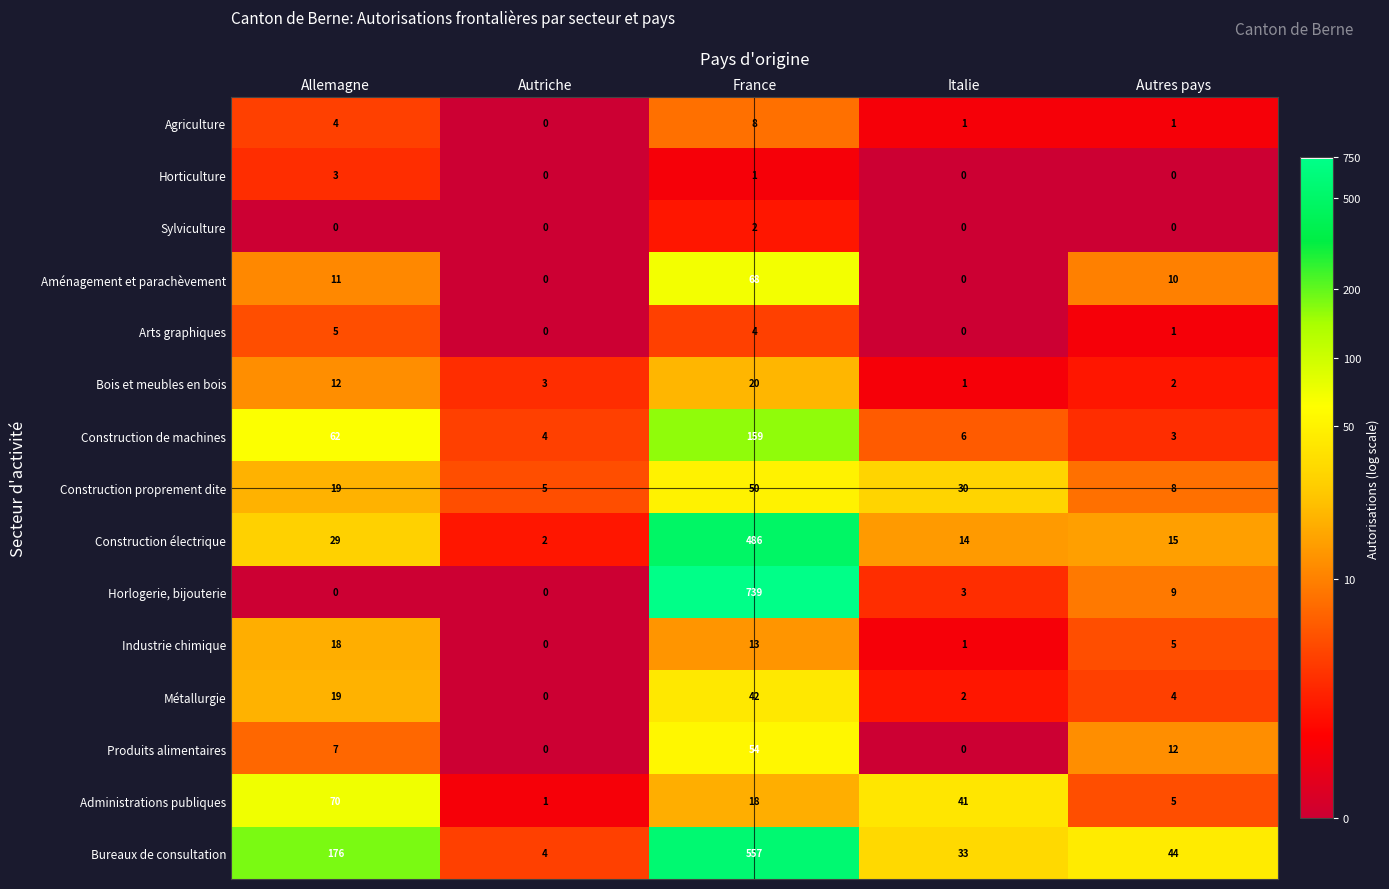

Which series has the largest total across all categories?

Bureaux de consultation